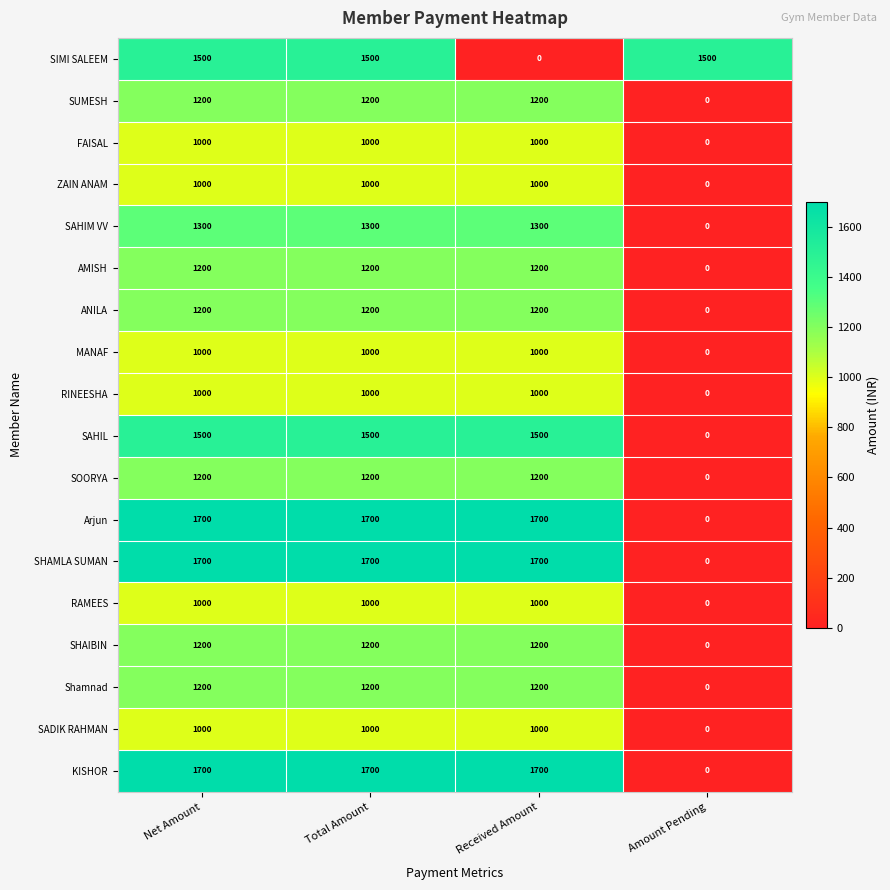

Count the number of categories in the chart.

4